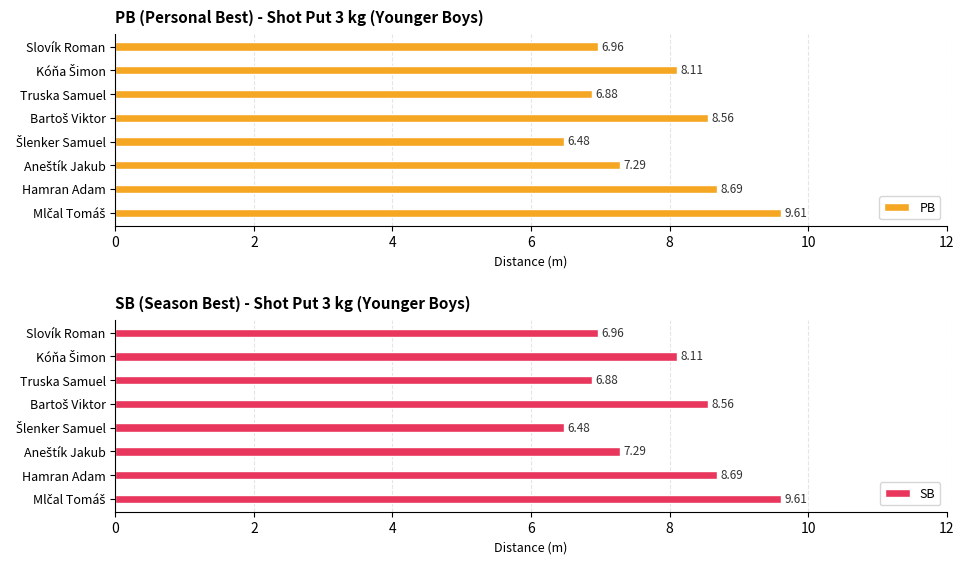

Which series has the largest range (max minus min)?

PB